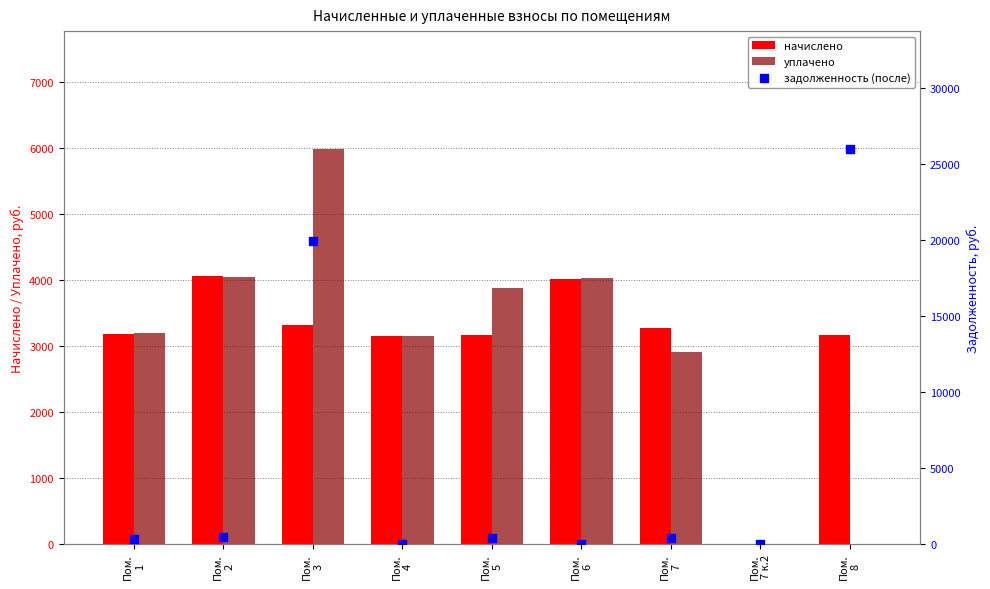

What is the total value across all series at Пом.
5?

7396.0